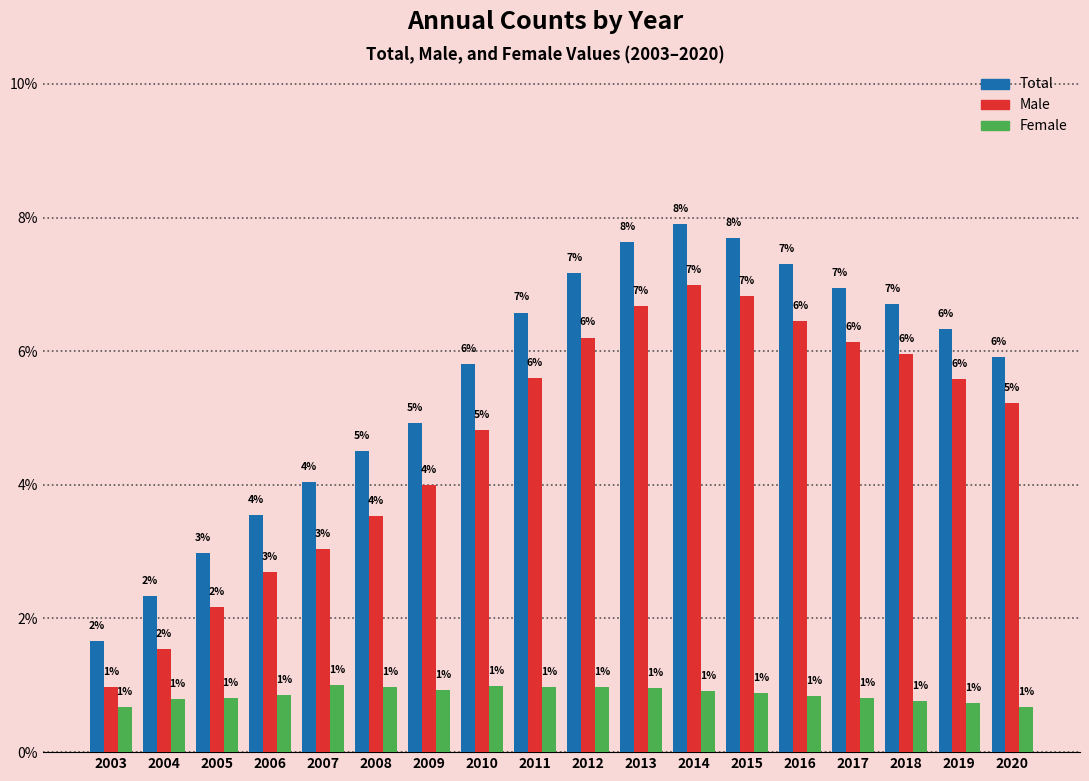

True or false: Male has a value of 1.7 at 2019.

False